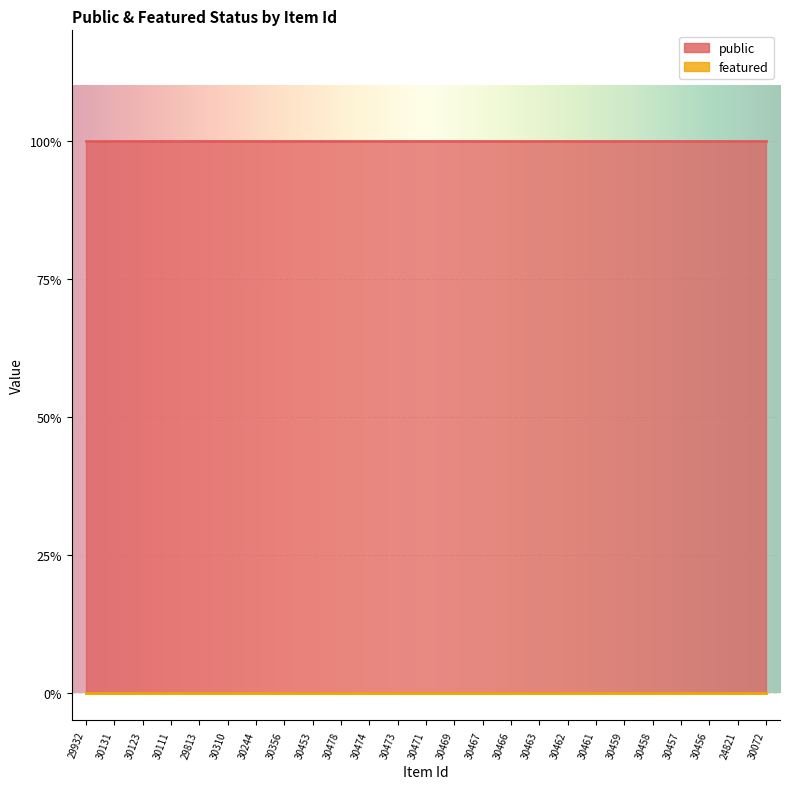

What are all the series names shown in the legend?

public, featured